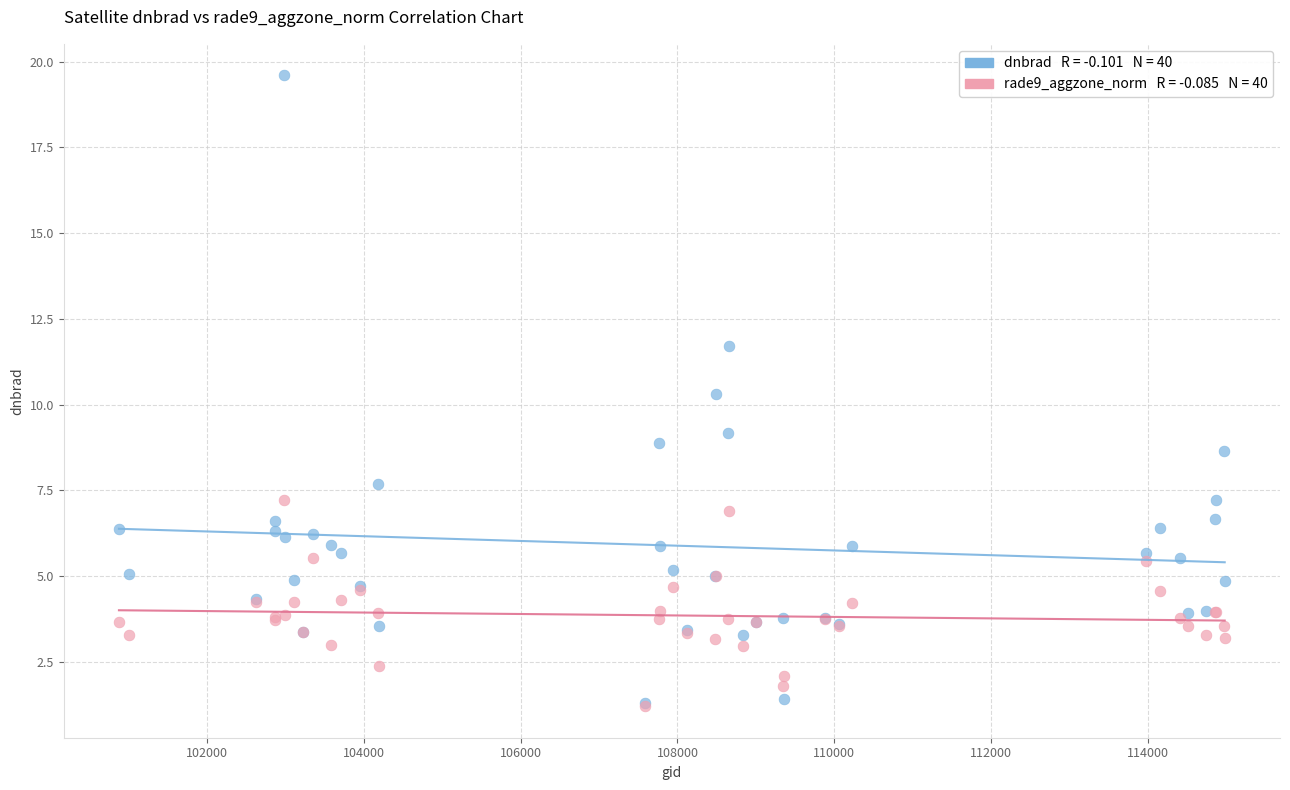

Across all series, what Y value is closest to 10?

10.3